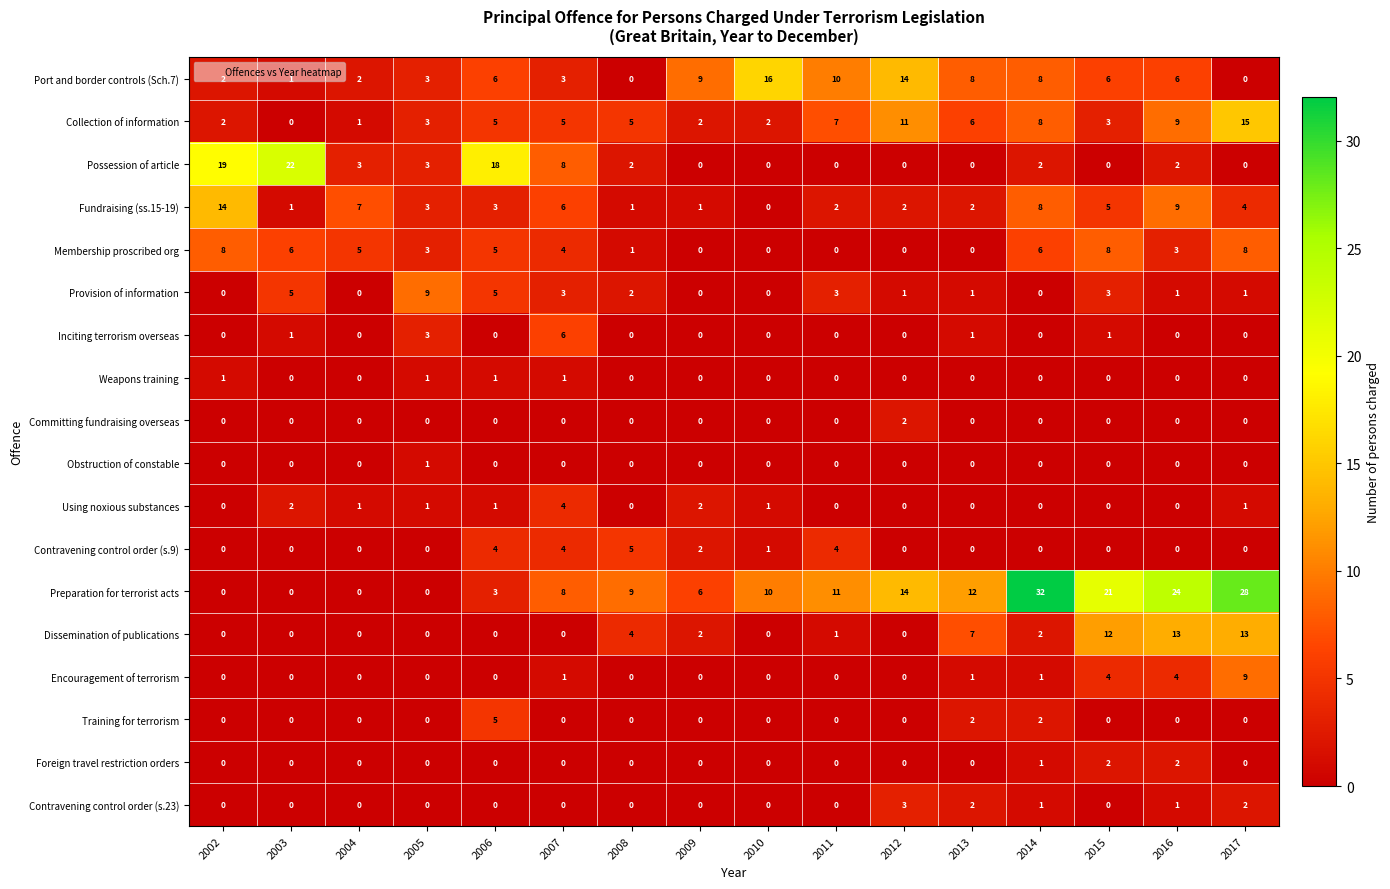

What is the highest value of the Using noxious substances series?

4